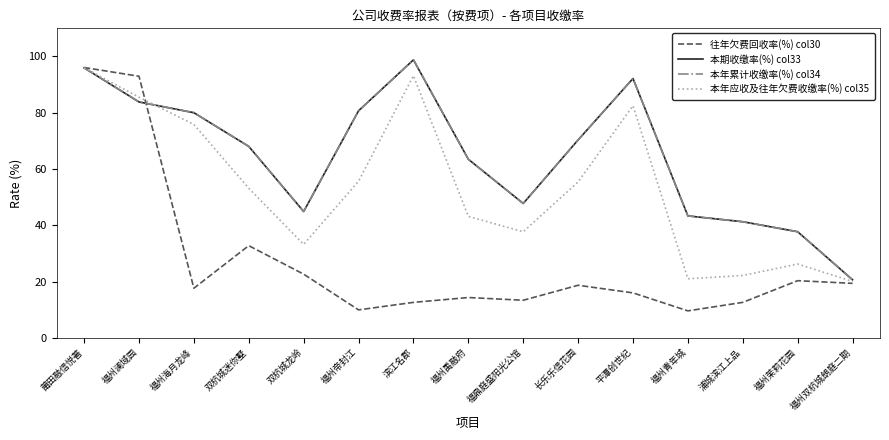

Is the value of 往年欠费回收率(%) col30 at 双杭城迷你墅 greater than the value of 本期收缴率(%) col33 at 滨江名郡?

No